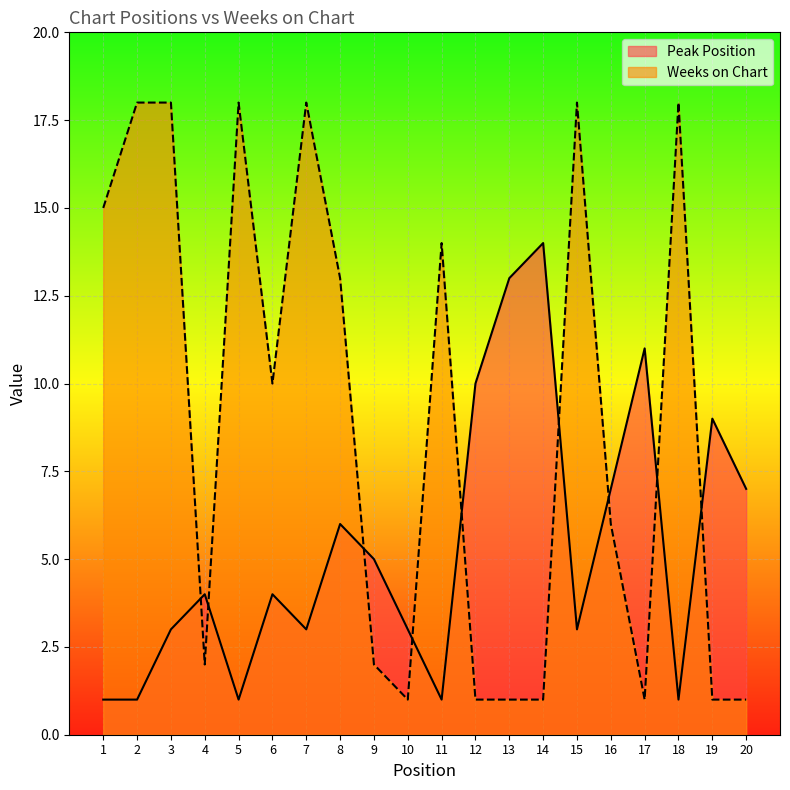

How many lines are shown in the chart?

2